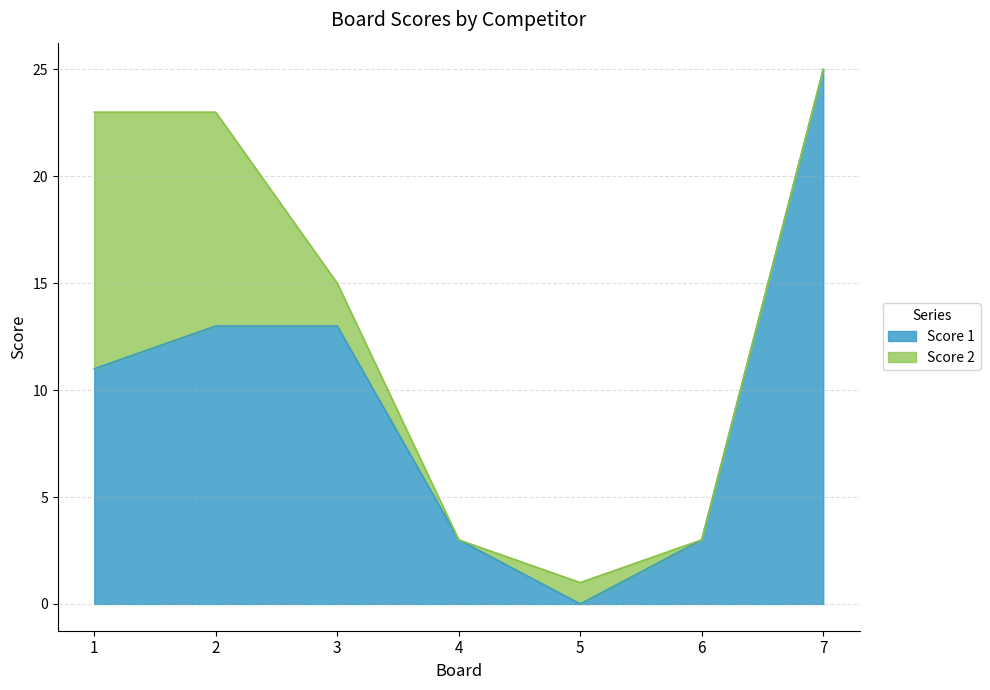

Reading right to left, list all the values displayed in this chart.

7=25	6=3	5=0	4=3	3=13	2=13	1=11